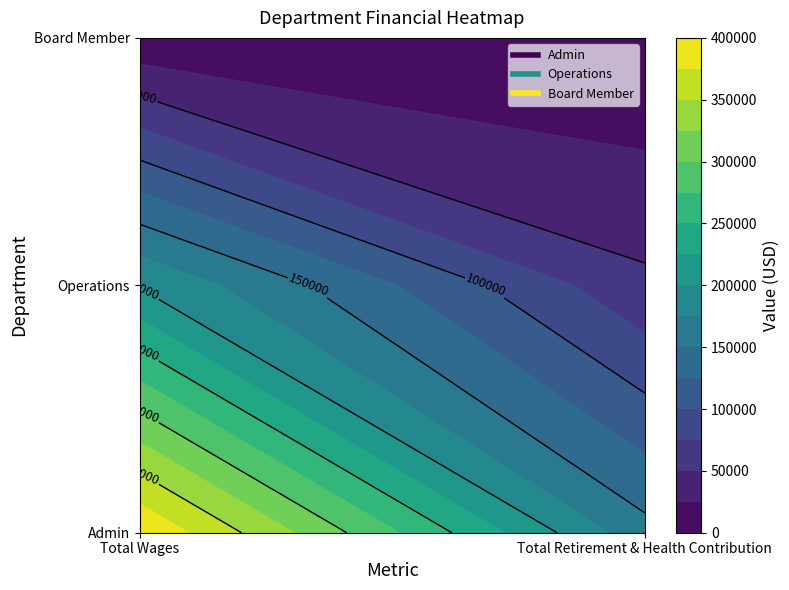

Reading left to right, what are all the values shown in this chart?

Admin: Total Wages=398481	Total Retirement & Health Contribution=158281
Operations: Total Wages=197689	Total Retirement & Health Contribution=54969
Board Member: Total Wages=4800	Total Retirement & Health Contribution=0